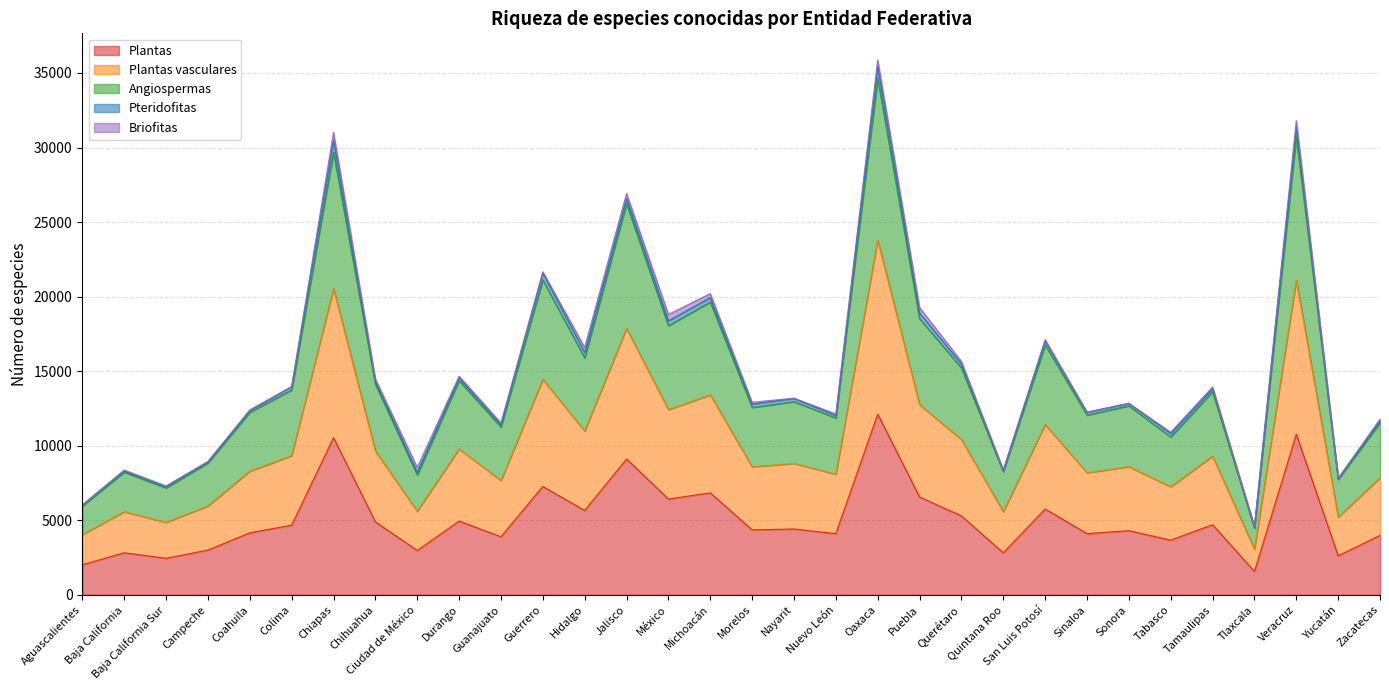

How many data points does each series have?

32